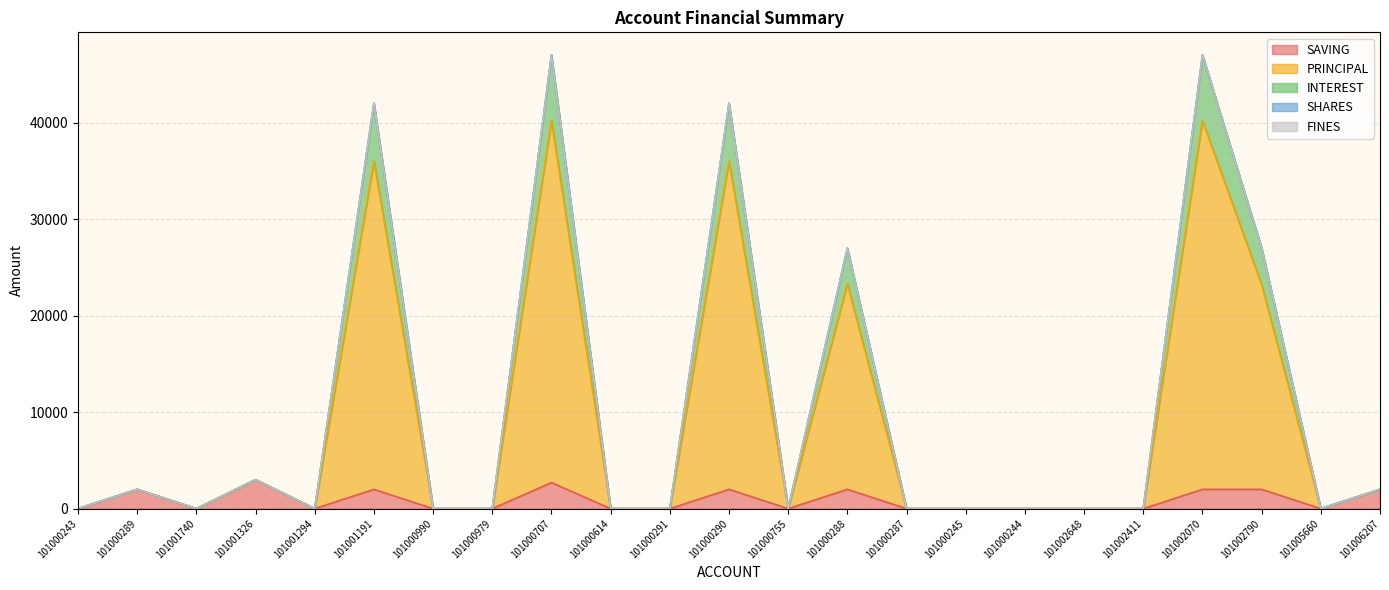

True or false: SAVING and INTEREST cross at least once.

False